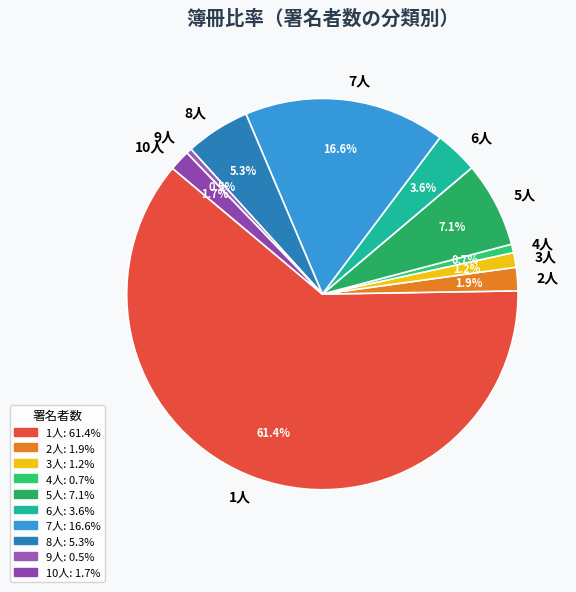

How many segments does this pie chart have?

10